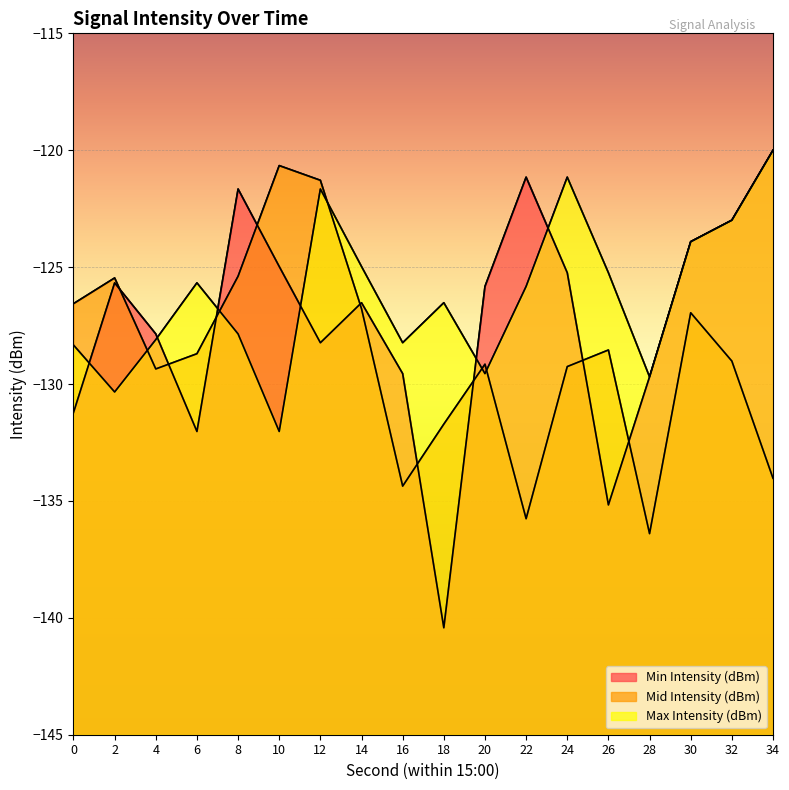

How many values in the Min Intensity (dBm) series are below -125?

12